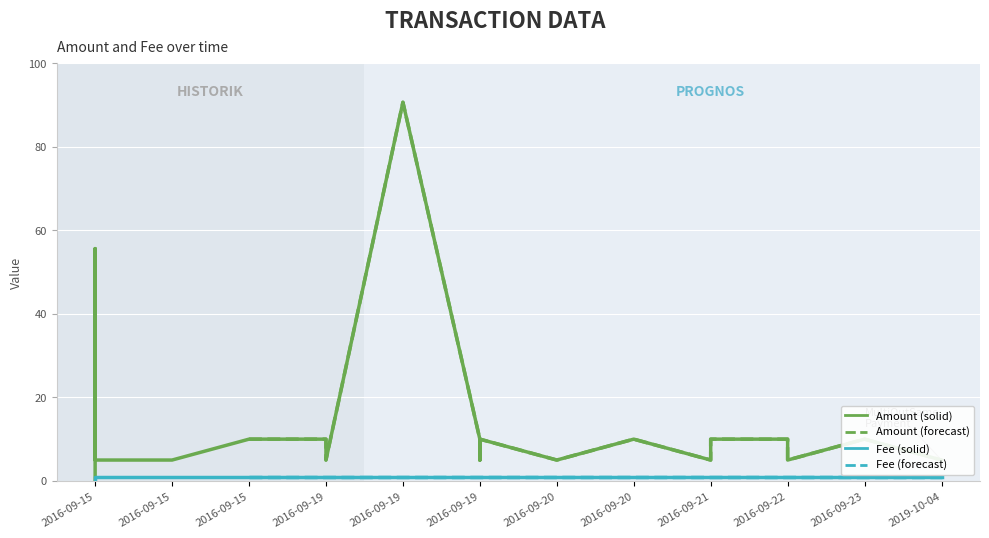

True or false: Amount has more than 2 points higher than both neighbors.

True